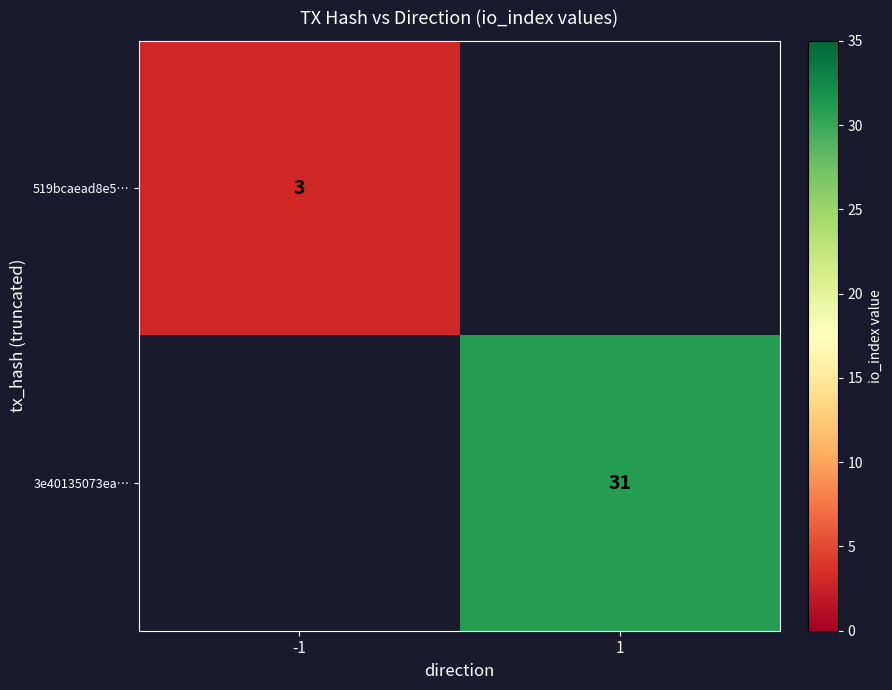

The value of 519bcaead8e5… at -1 is 3. True or false?

True